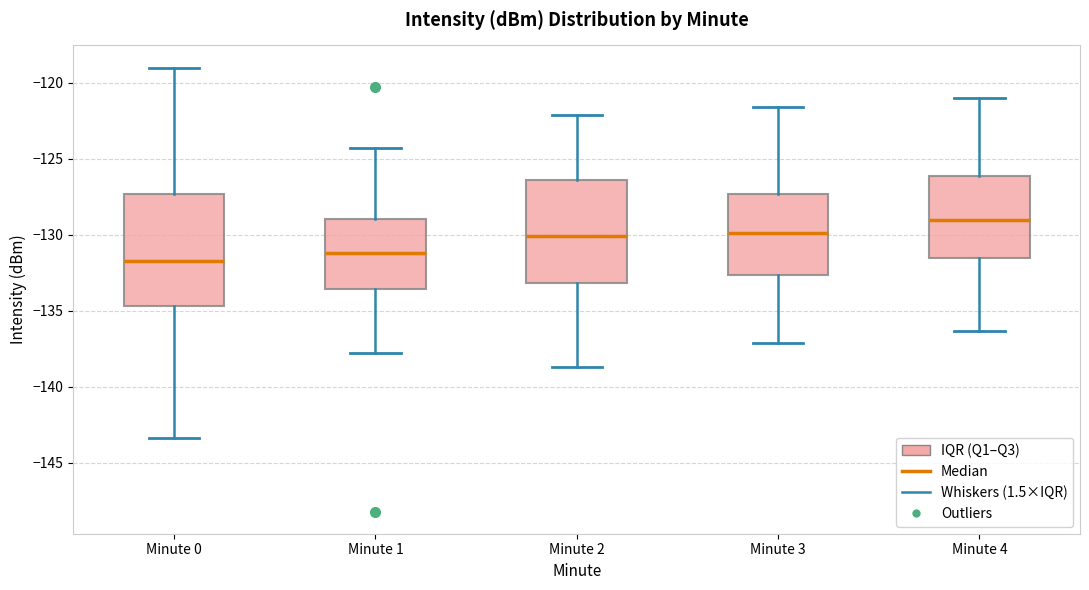

Where is the lower edge of the box for Minute 3 on the y-axis? The values are not printed on the chart, so give them approximately, as read against the axis.

-132.5